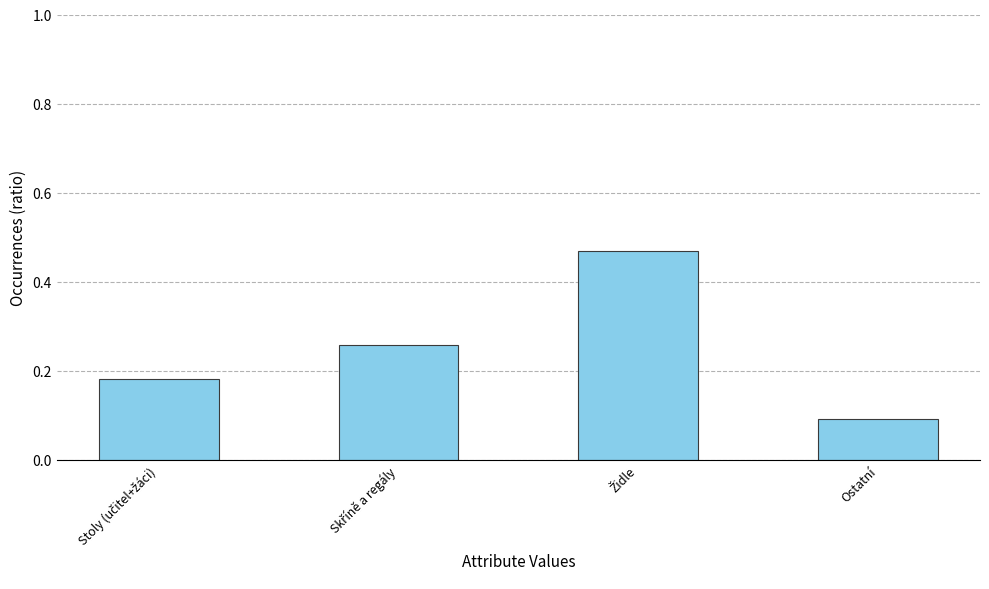

At which category does the chart reach its minimum across all series?

Ostatní